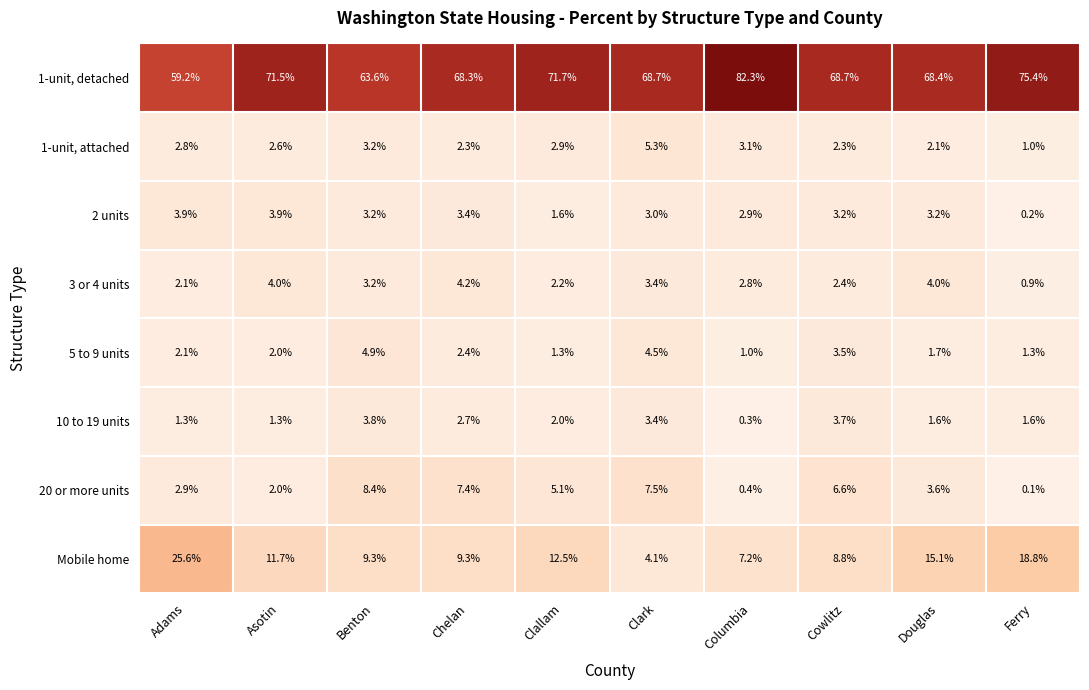

List the series in order of their peak value, lowest first.

10 to 19 units, 2 units, 3 or 4 units, 5 to 9 units, 1-unit, attached, 20 or more units, Mobile home, 1-unit, detached